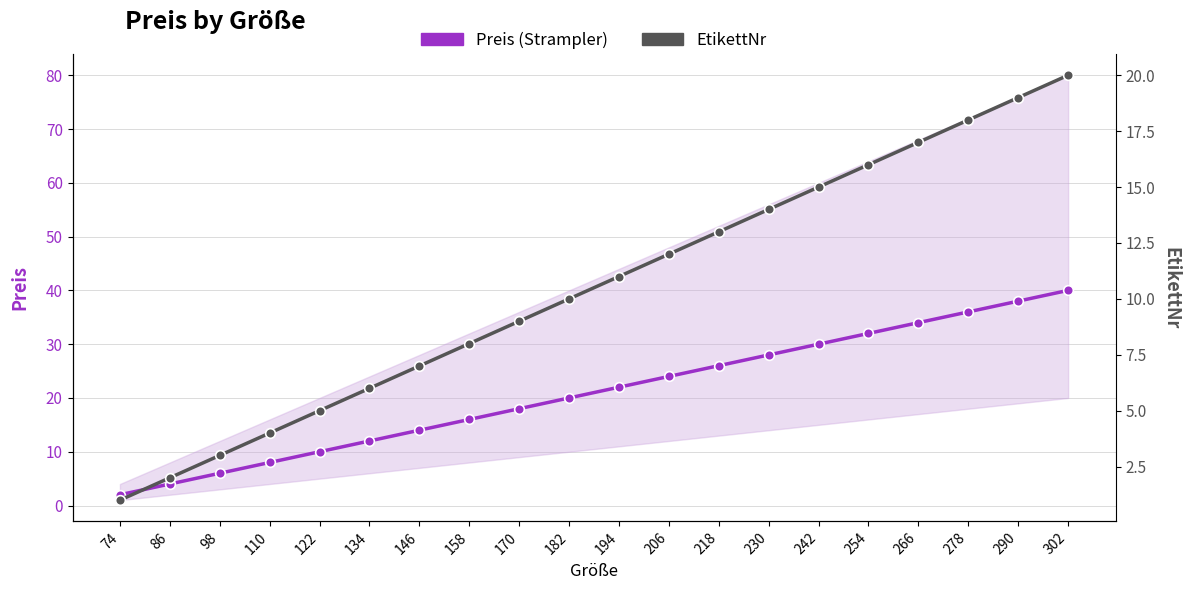

Rank the series at 206 from lowest to highest value.

EtikettNr, Preis (Strampler)